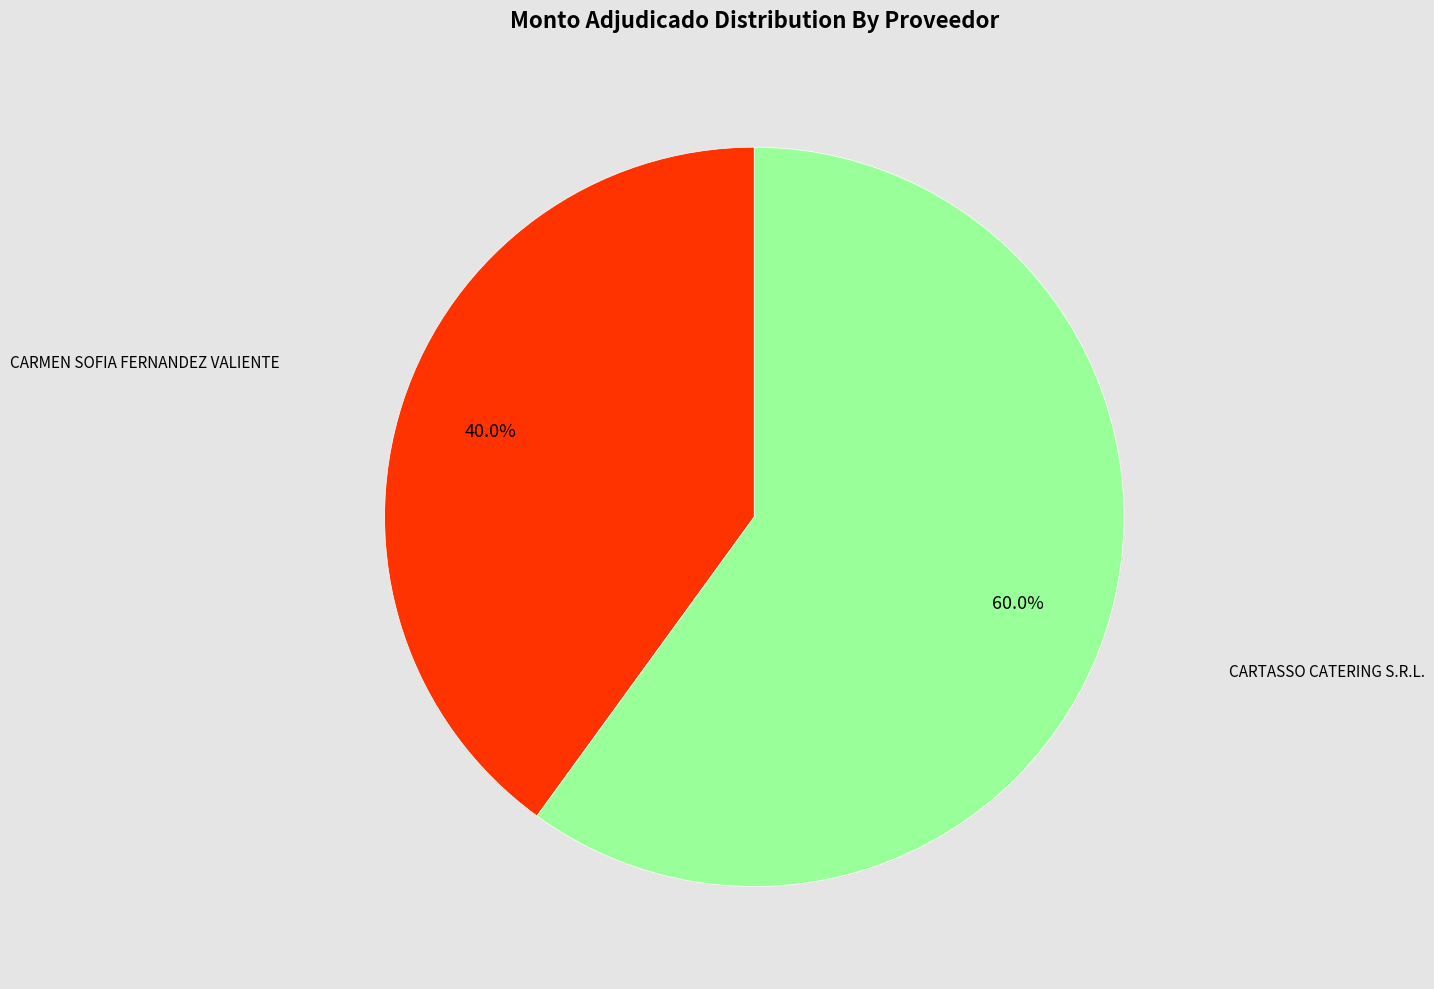

Is there any slice that represents more than half of the pie?

Yes